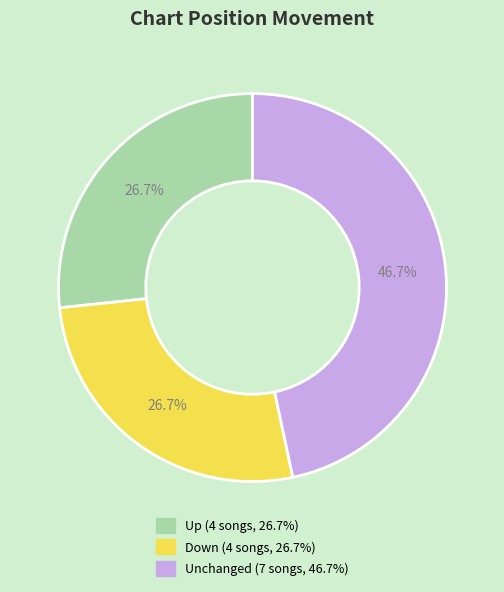

How many segments does this pie chart have?

3